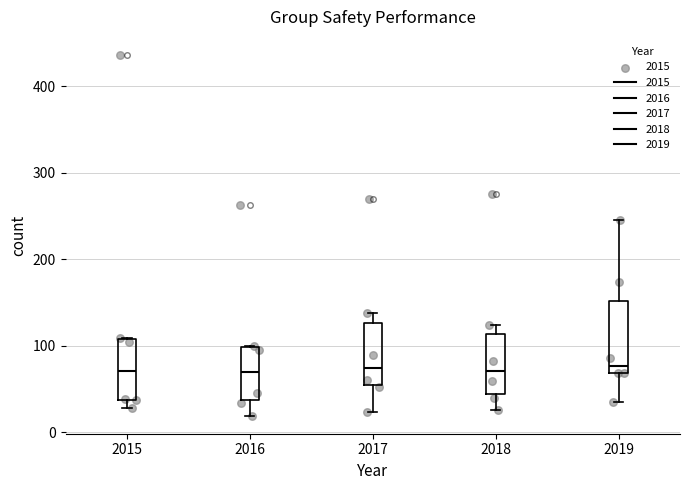

Where is the upper edge of the box at x = 2015 on the y-axis? The values are not printed on the chart, so give them approximately, as read against the axis.

110